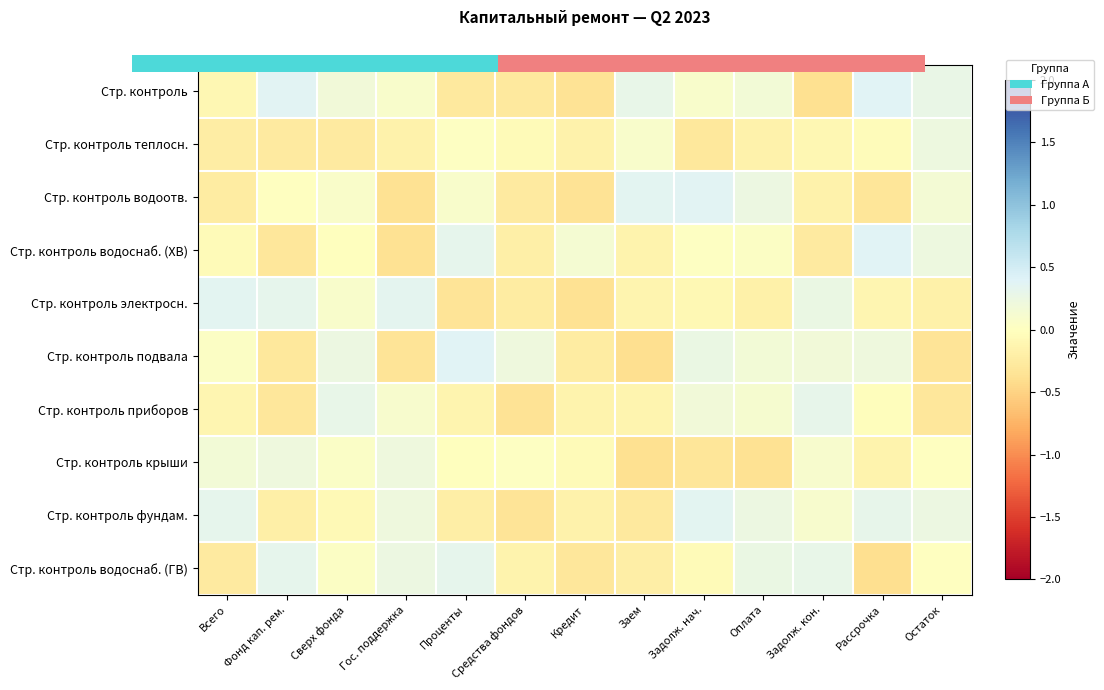

What is the difference between the maximum and minimum values in the Стр. контроль теплосн. series?

0.5